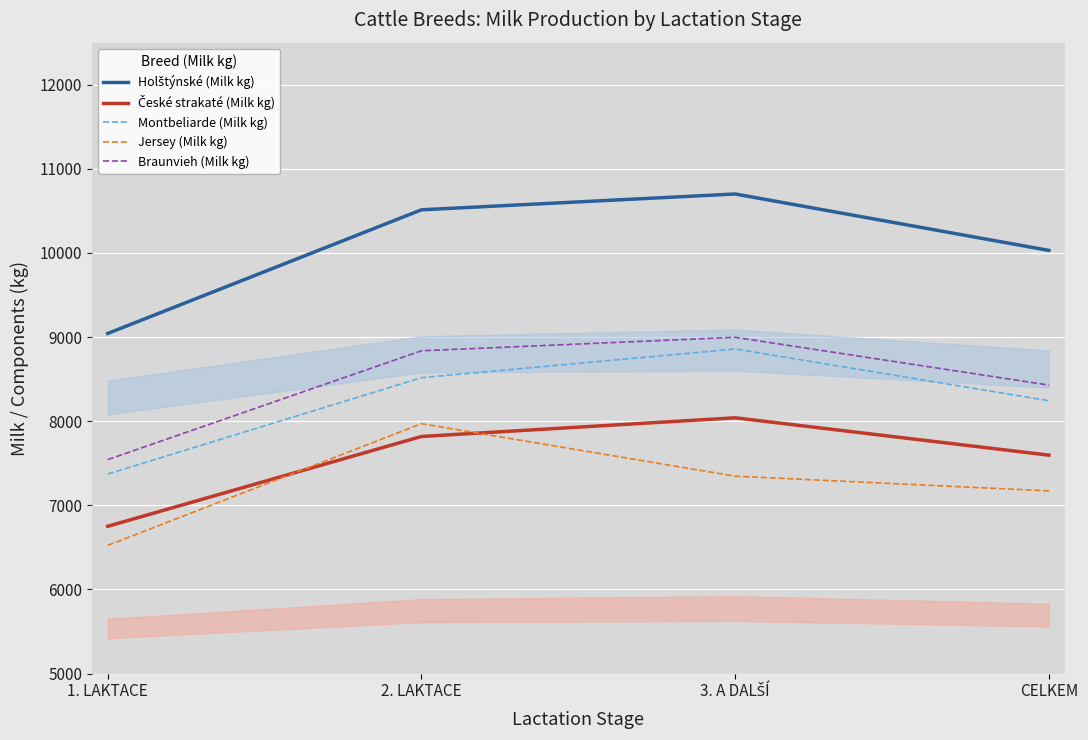

Which series changed the most between 1. LAKTACE and 2. LAKTACE?

Holštýnské (Milk kg)